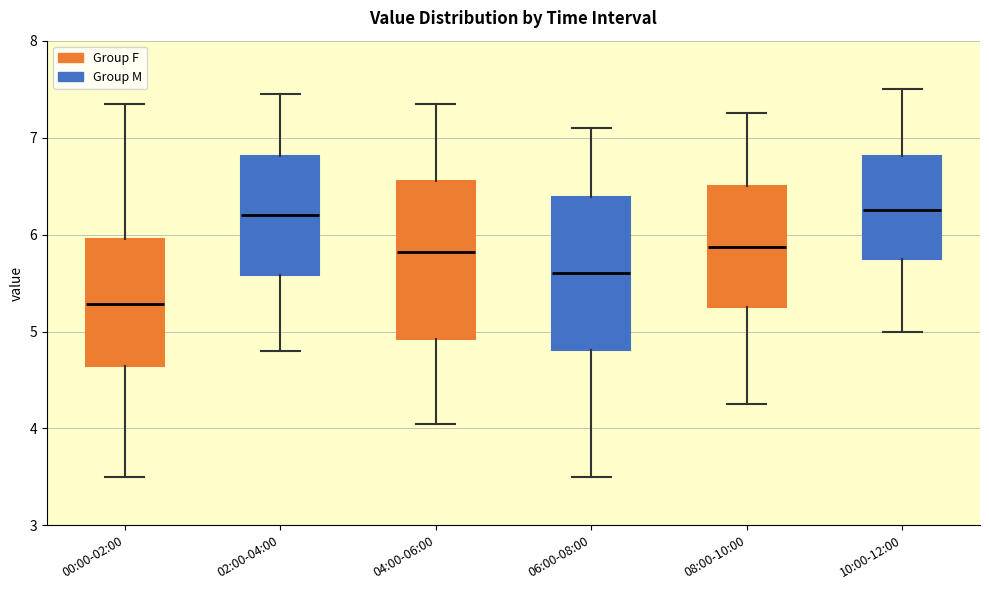

Reading left to right, read every box against the y-axis: the position of its median line, the range the box covers, and the ends of its whiskers. The values are not printed on the chart, so give them approximately, as read against the axis.

00:00-02:00: median 5.3, box 4.6 to 6.0, whiskers 3.5 to 7.4
02:00-04:00: median 6.2, box 5.6 to 6.8, whiskers 4.8 to 7.5
04:00-06:00: median 5.8, box 4.9 to 6.6, whiskers 4.1 to 7.4
06:00-08:00: median 5.6, box 4.8 to 6.4, whiskers 3.5 to 7.1
08:00-10:00: median 5.9, box 5.3 to 6.5, whiskers 4.3 to 7.3
10:00-12:00: median 6.3, box 5.8 to 6.8, whiskers 5.0 to 7.5